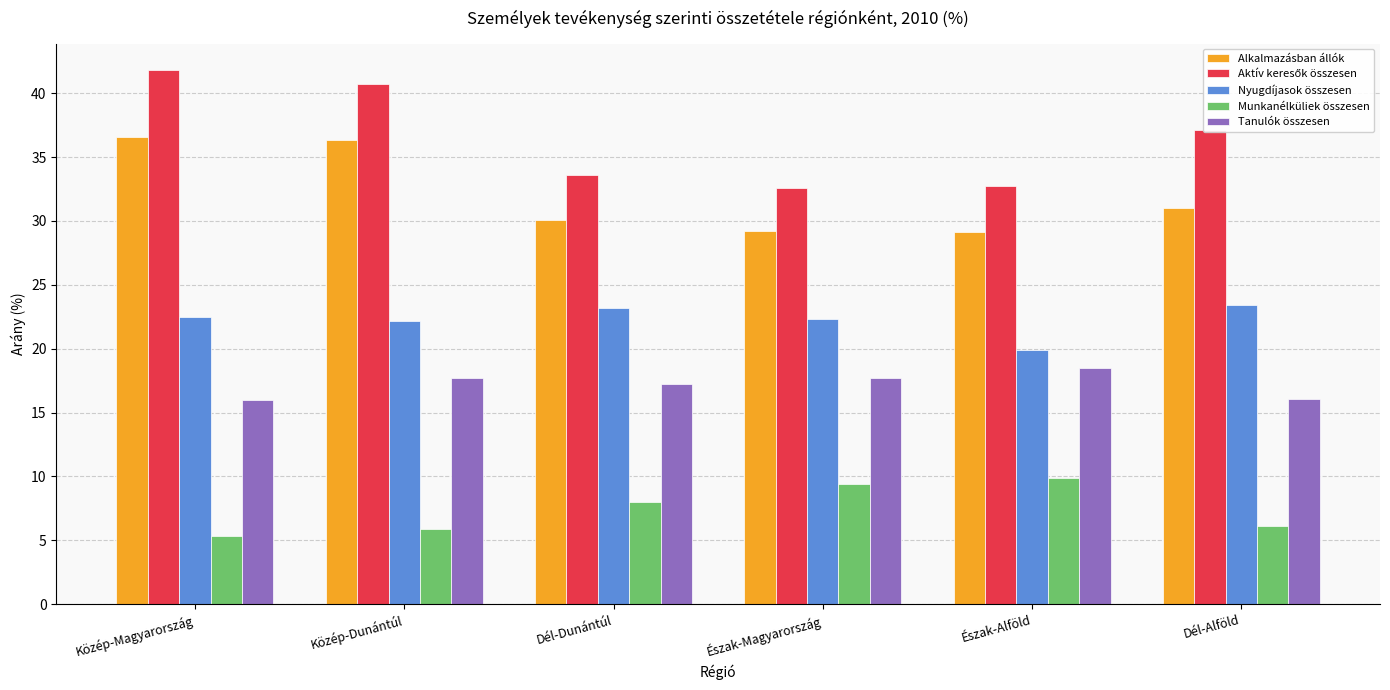

What is the difference between the highest and lowest values at Dél-Dunántúl?

25.6